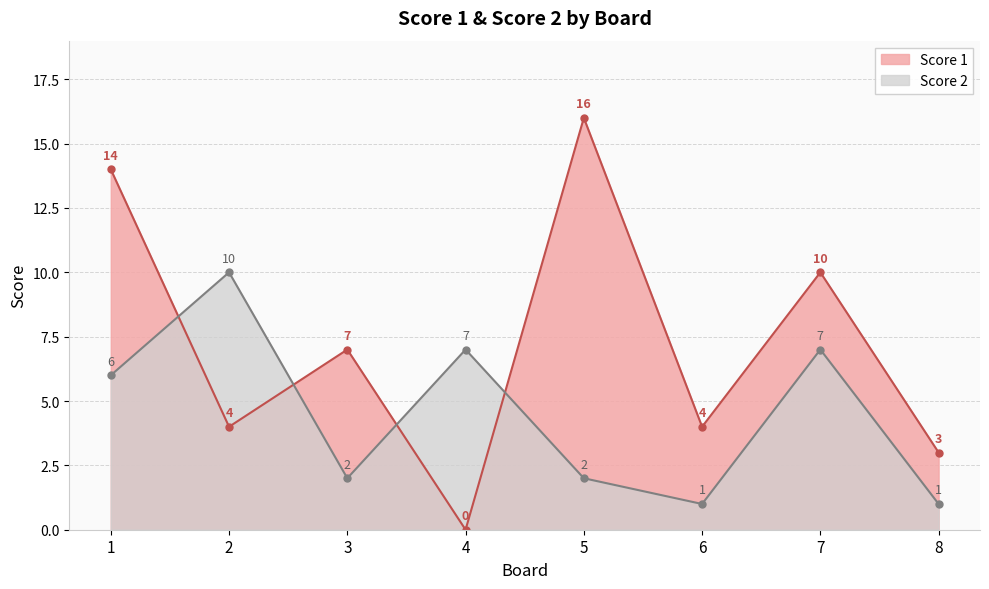

How many data points in Score 1 are above 7?

3